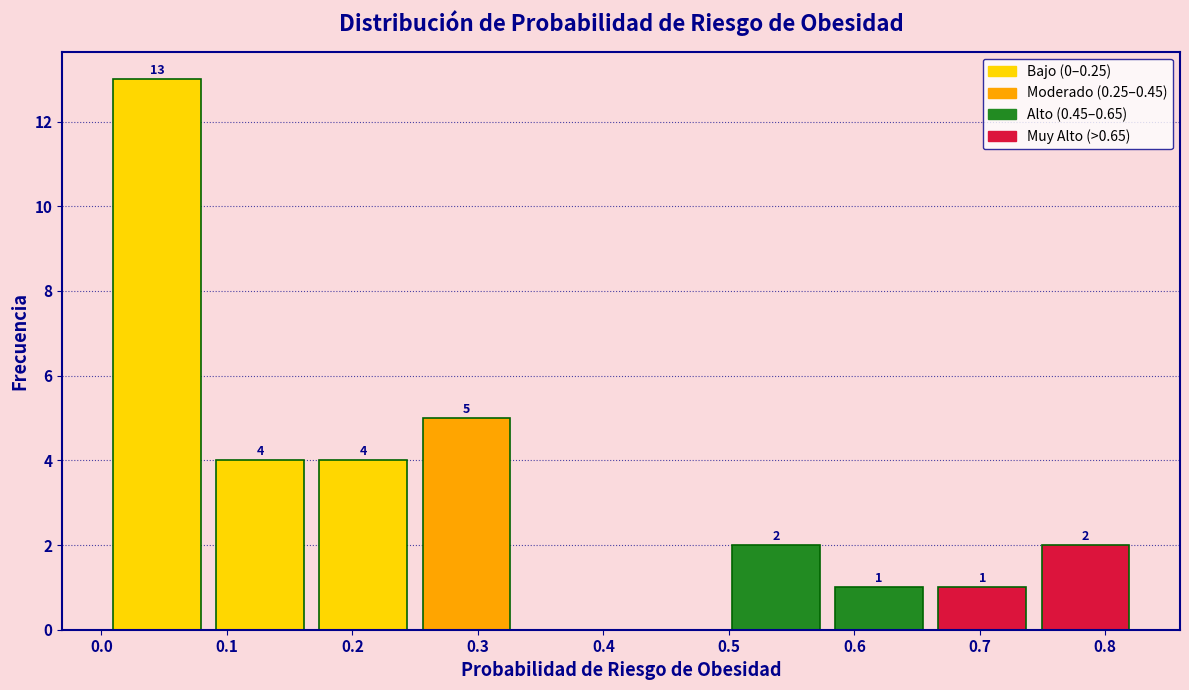

Over which range of the x-axis is the bar tallest?

0.00 to 0.09